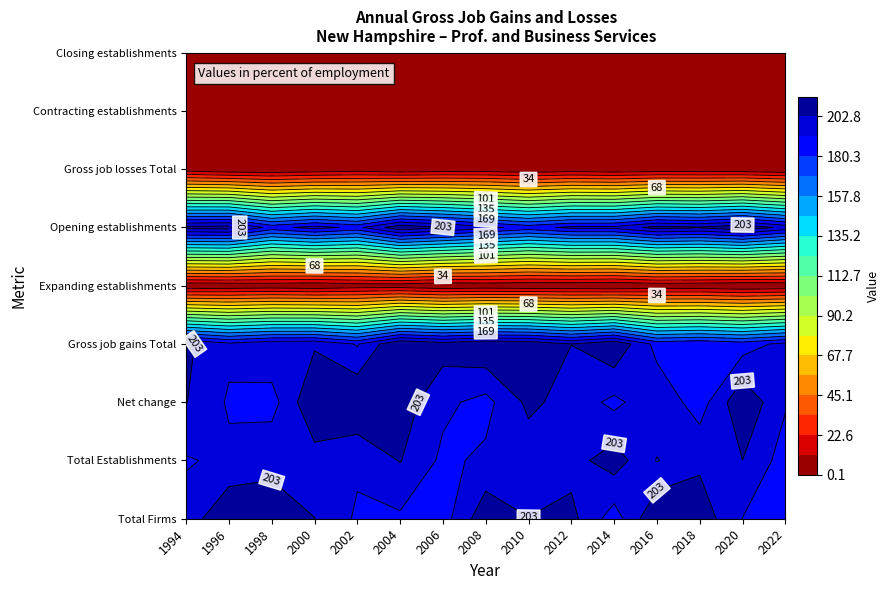

Is it true that Total Firms equals 200 at 2016?

True